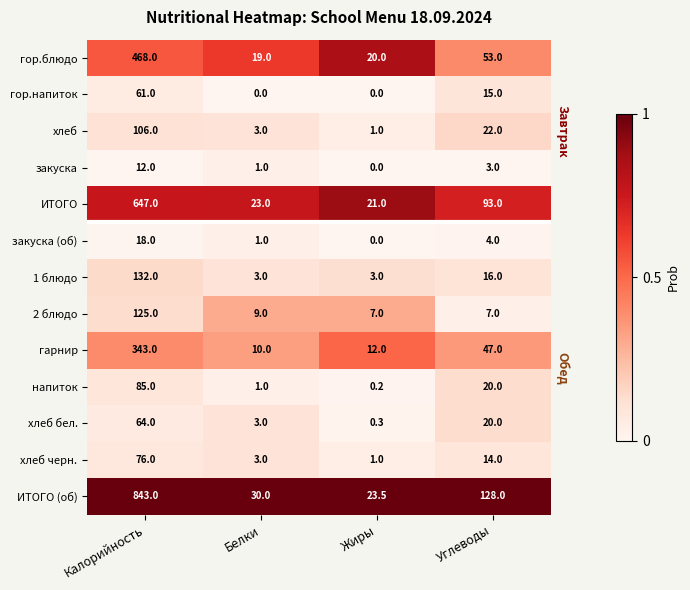

At how many categories does at least one series exceed 0?

4